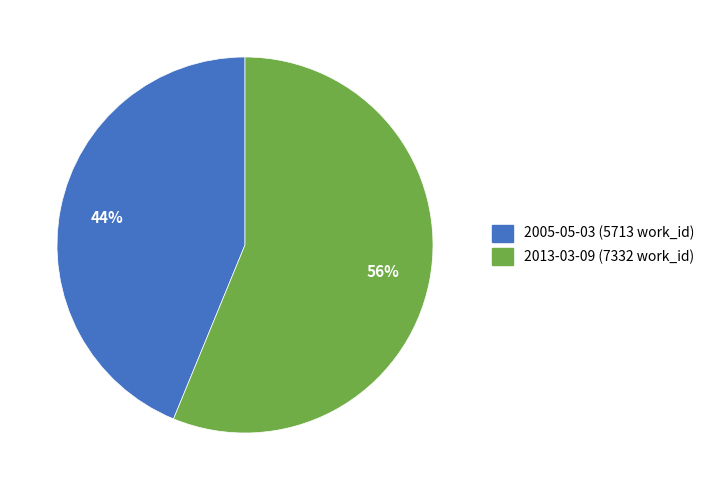

Is 2005-05-03 the majority of the pie?

No